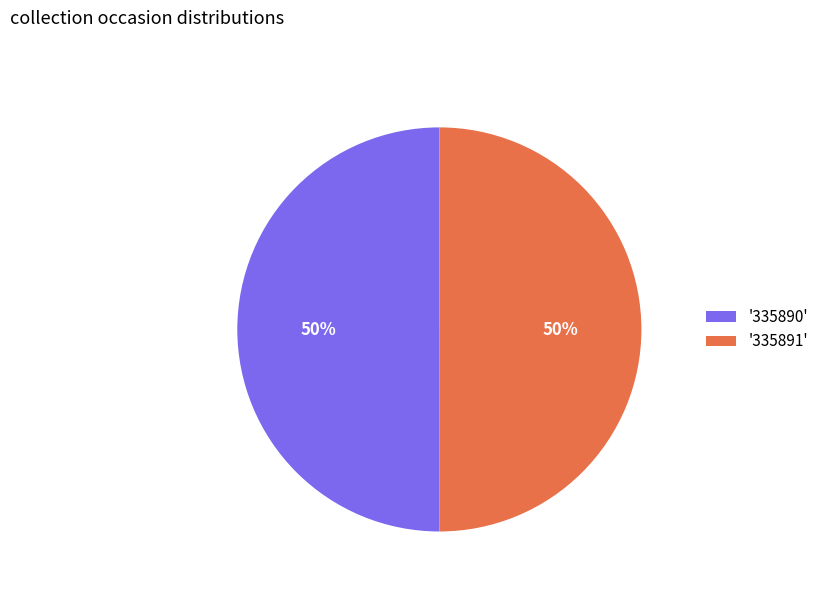

To the nearest percent, what is the average slice percentage?

50%